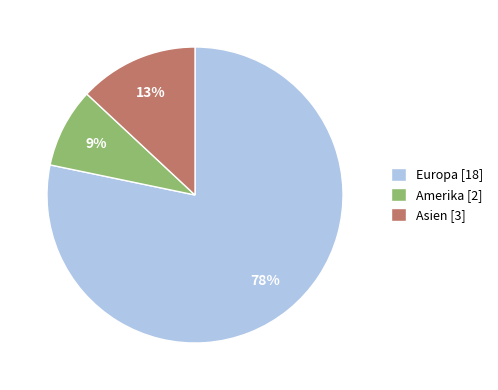

To the nearest percent, what is the average slice percentage?

33%